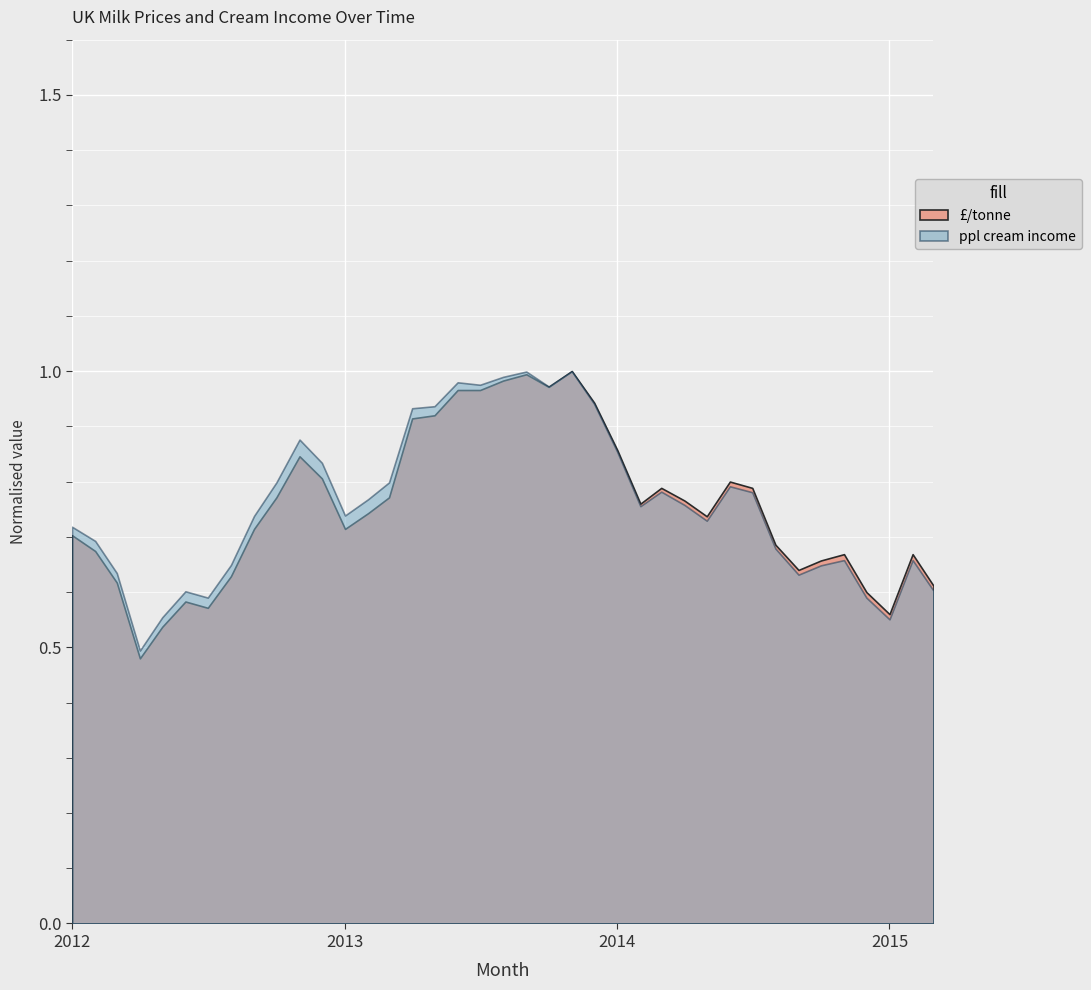

Reading left to right, list all the values displayed in this chart.

£/tonne: 1230.0	1180.0	1080.0	840.0	940.0	1020.0	1000.0	1100.0	1250.0	1350.0	1480.0	1410.0	1250.0	1300.0	1350.0	1600.0	1610.0	1690.0	1690.0	1720.0	1740.0	1700.0	1750.0	1650.0	1500.0	1330.0	1380.0	1340.0	1290.0	1400.0	1380.0	1200.0	1120.0	1150.0	1170.0	1050.0	980.0	1170.0	1070.0
ppl cream income: 7.1	6.9	6.3	4.9	5.5	6.0	5.8	6.4	7.3	7.9	8.7	8.3	7.3	7.6	7.9	9.2	9.3	9.7	9.7	9.8	9.9	9.6	9.9	9.3	8.4	7.5	7.7	7.5	7.2	7.8	7.7	6.7	6.2	6.4	6.5	5.8	5.4	6.5	6.0